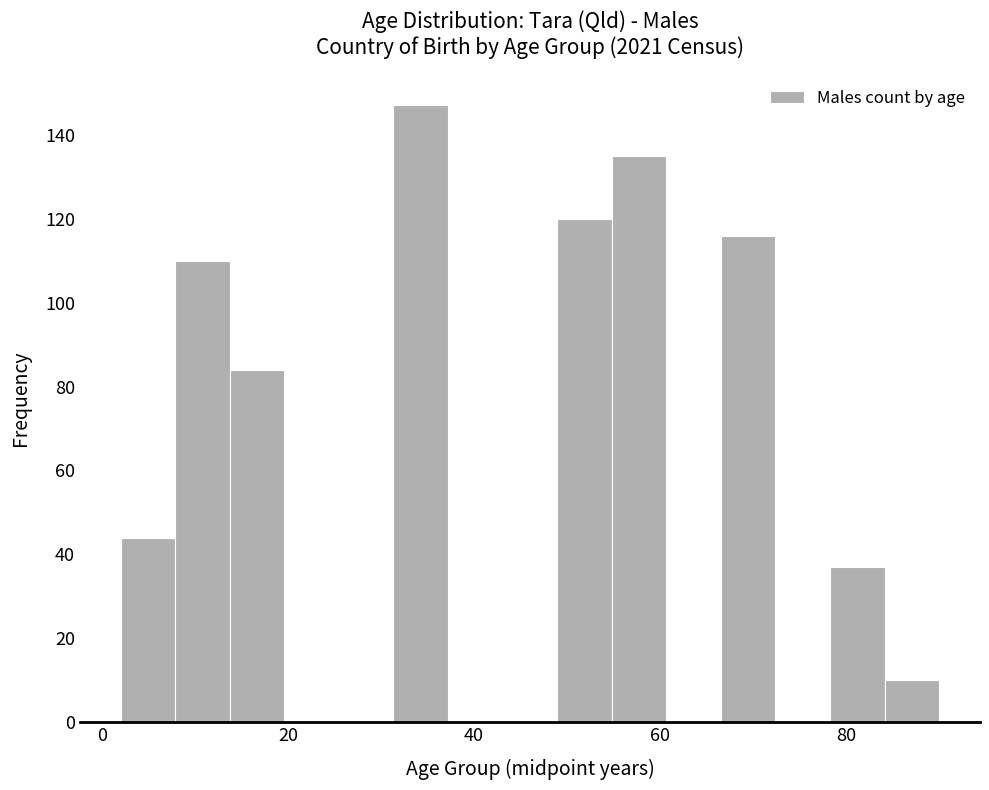

Around what value on the x-axis is the tallest bar? Give the approximate position of its centre, as read against the axis.

34